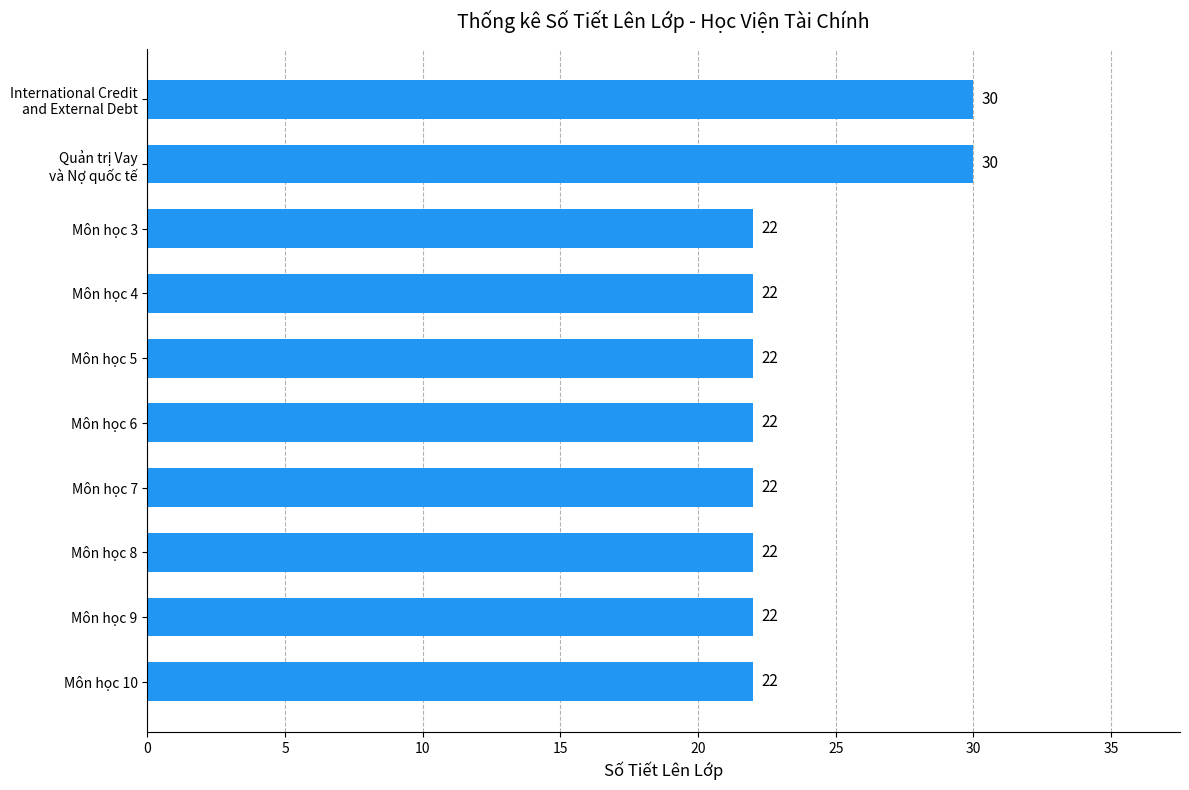

What is the difference between the maximum and minimum values?

8